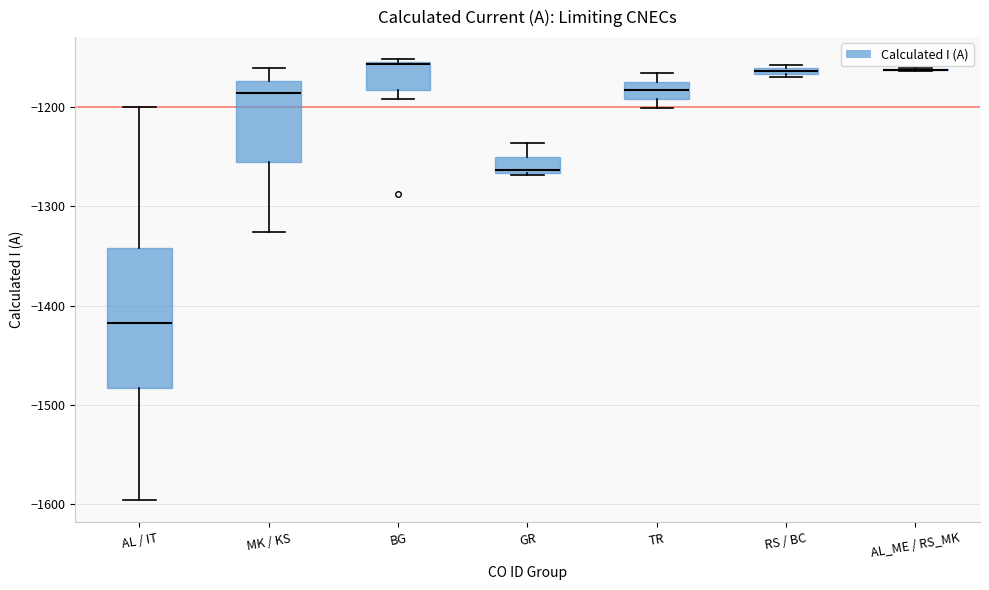

Comparing the boxes themselves (not the whiskers), which one is the tallest?

AL / IT